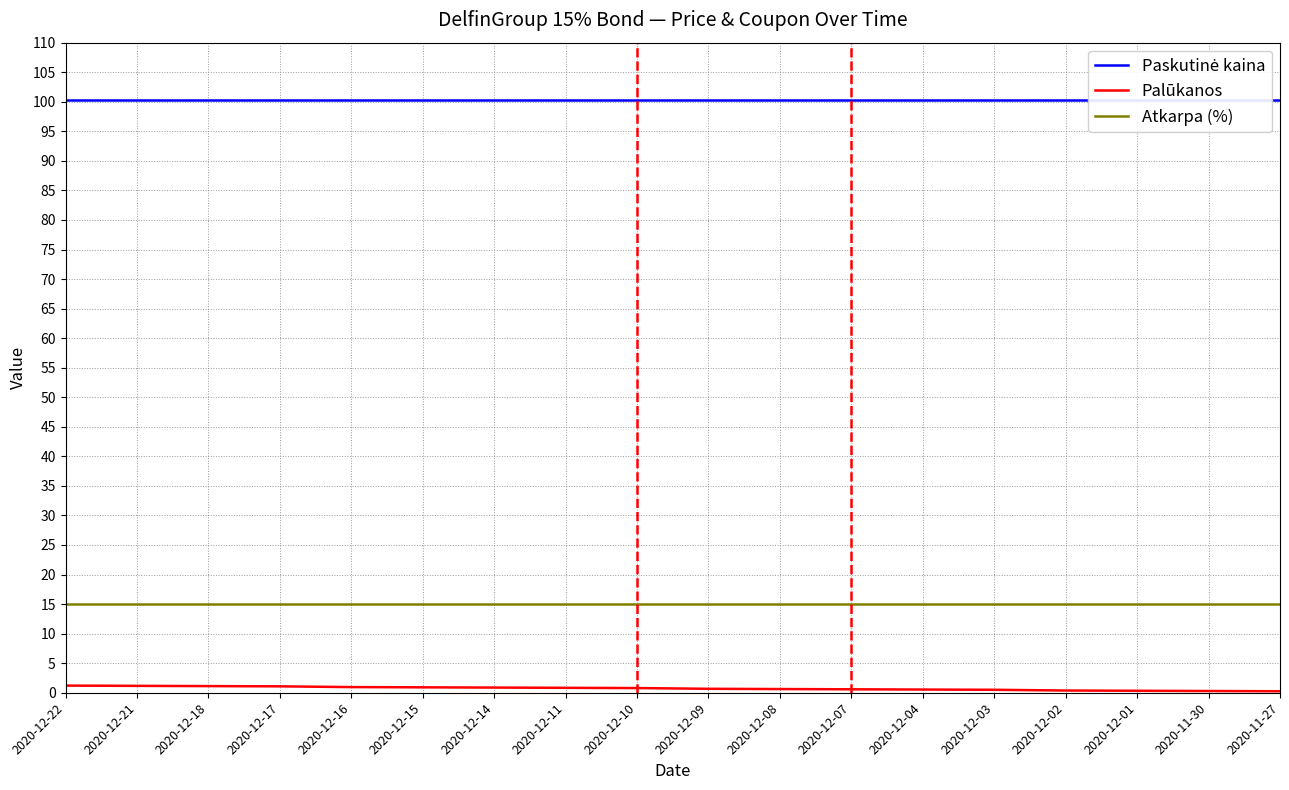

Reading left to right, extract all data points from this chart.

Paskutinė kaina: 100.2	100.2	100.2	100.2	100.2	100.2	100.2	100.2	100.2	100.2	100.2	100.2	100.2	100.2	100.2	100.2	100.2	100.2
Palūkanos: 1.2	1.2	1.1	1.1	1.0	0.9	0.9	0.8	0.8	0.7	0.6	0.6	0.5	0.5	0.4	0.3	0.3	0.2
Atkarpa (%): 15.0	15.0	15.0	15.0	15.0	15.0	15.0	15.0	15.0	15.0	15.0	15.0	15.0	15.0	15.0	15.0	15.0	15.0